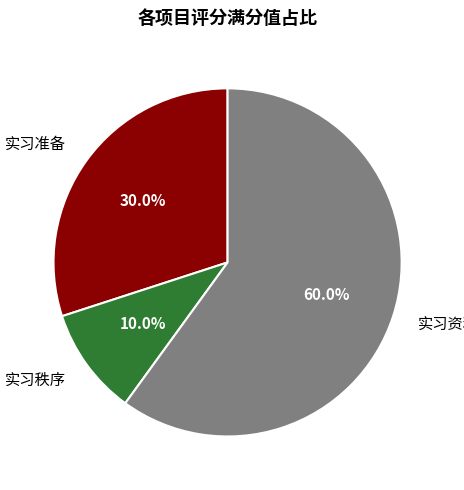

Combined, do 实习资料 and 实习秩序 account for over 50%?

Yes